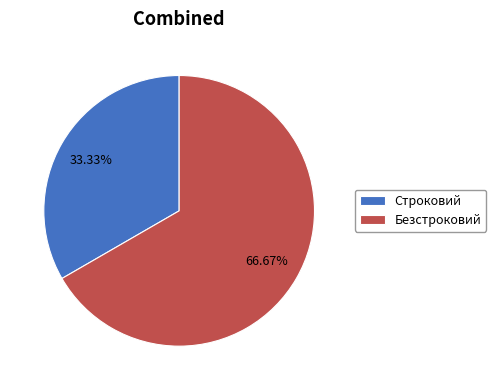

The Строковий slice represents 33% of the pie. True or false?

True